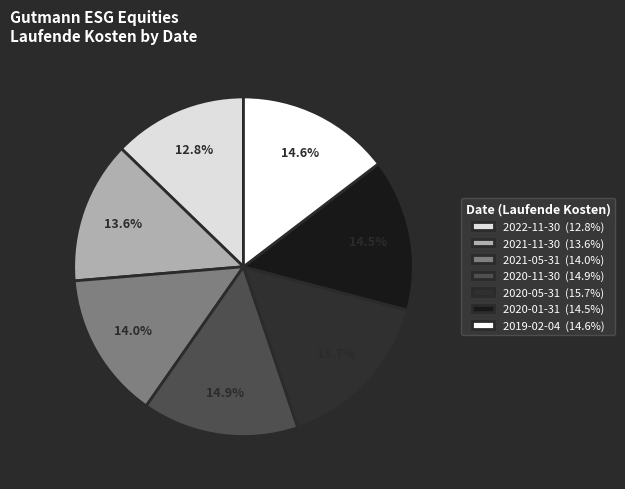

To the nearest percent, what is the difference between the 2019-02-04 and 2021-05-31 slice percentages?

1%